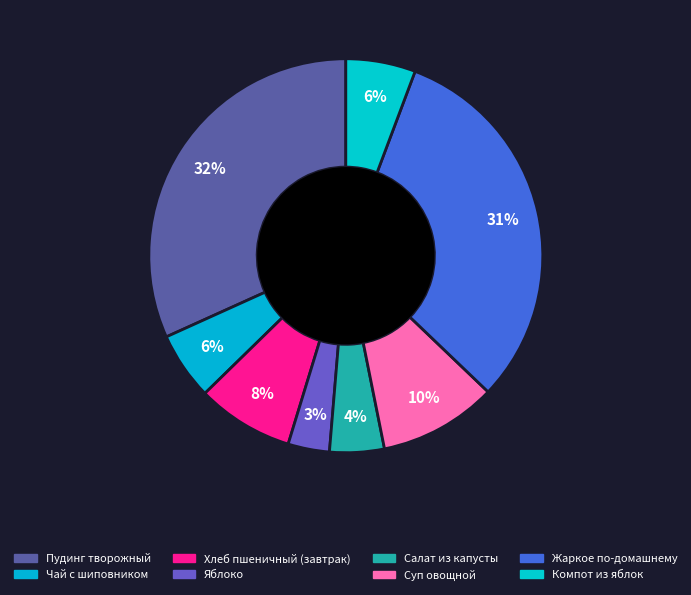

Does Салат из капусты represent more than half of the total?

No